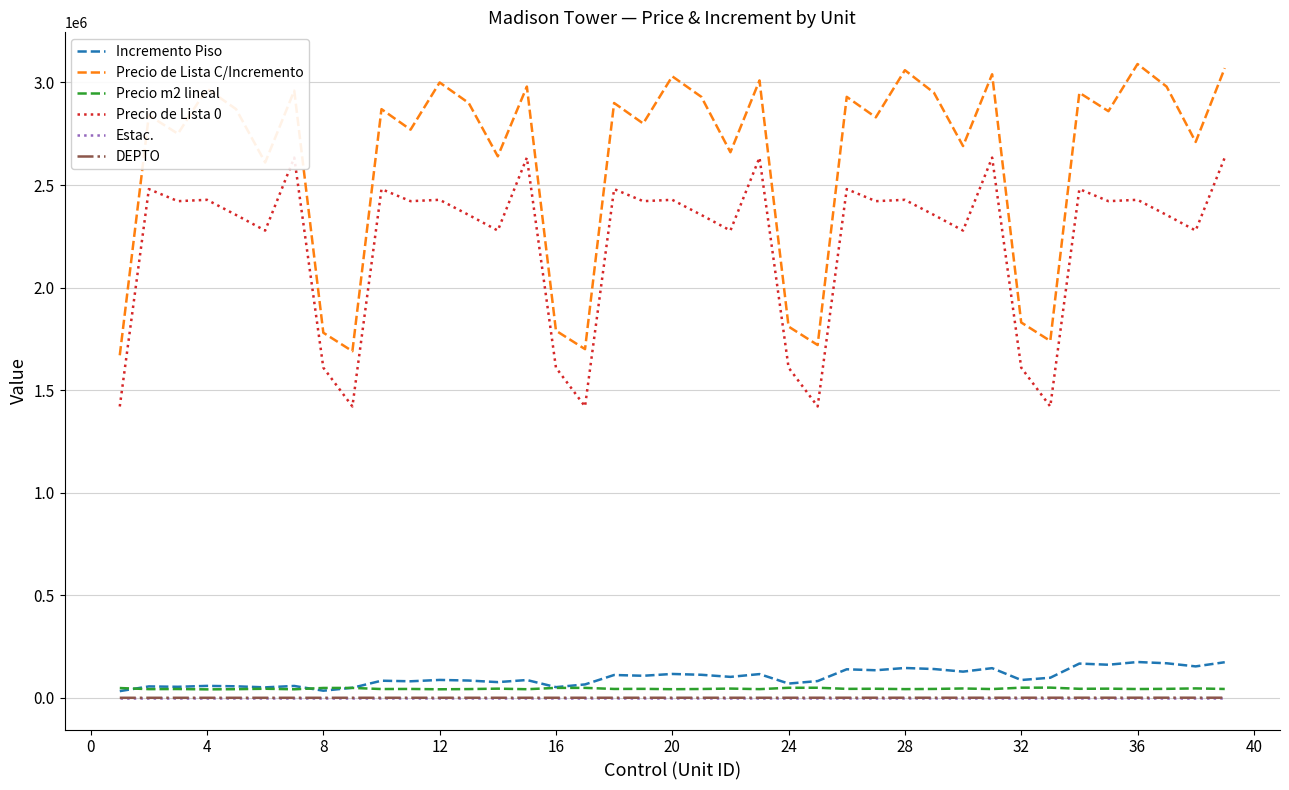

True or false: Estac. and Precio de Lista C/Incremento intersect in this chart.

False